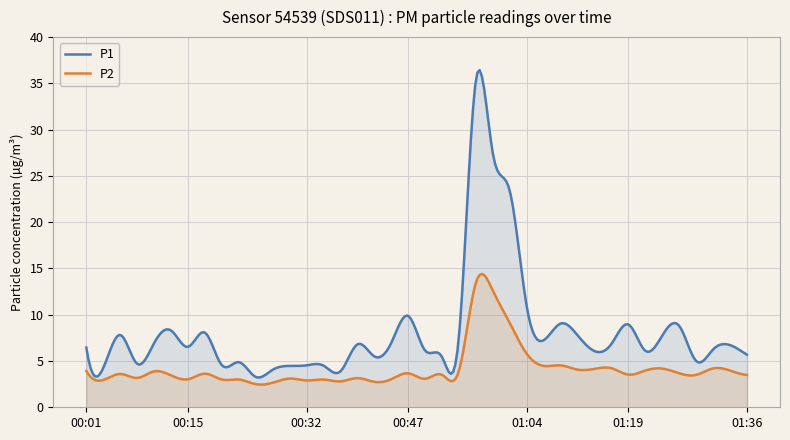

True or false: P1 has a value of 6.5 at 00:15.

True